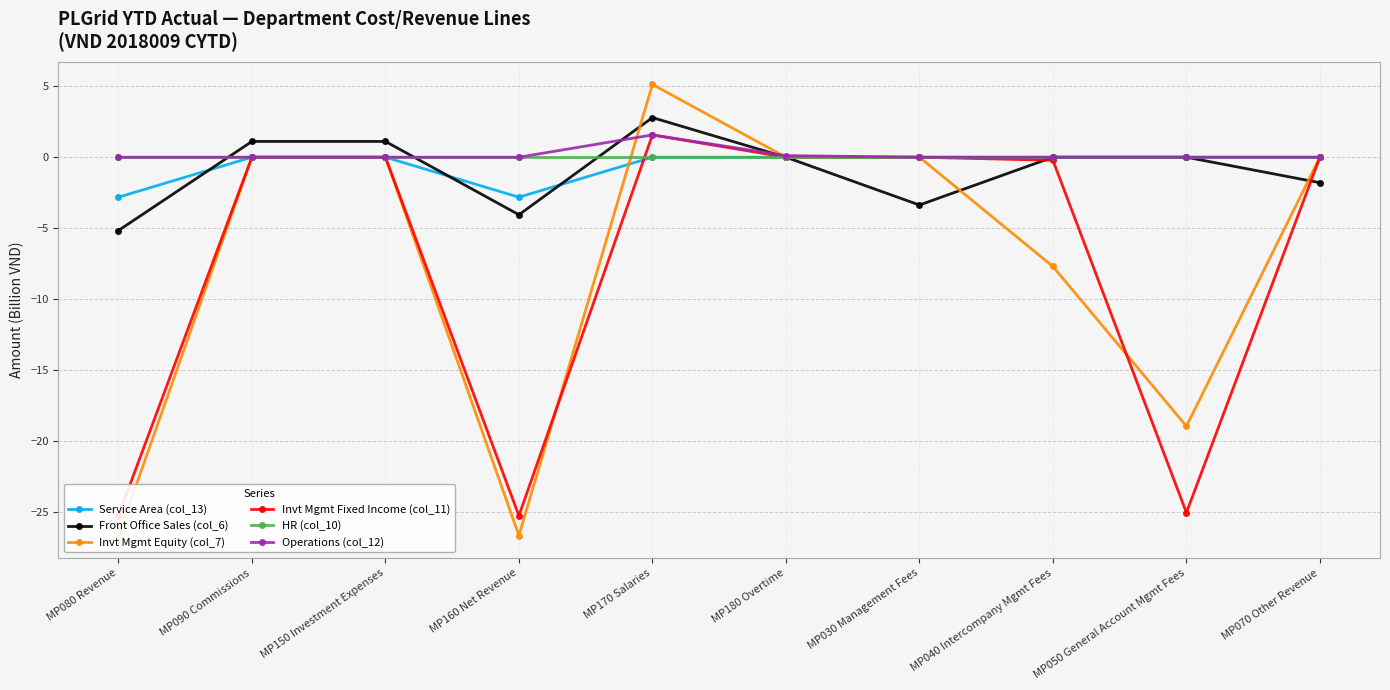

Is it true that Invt Mgmt Equity (col_7) equals -13.4 at MP030 Management Fees?

False